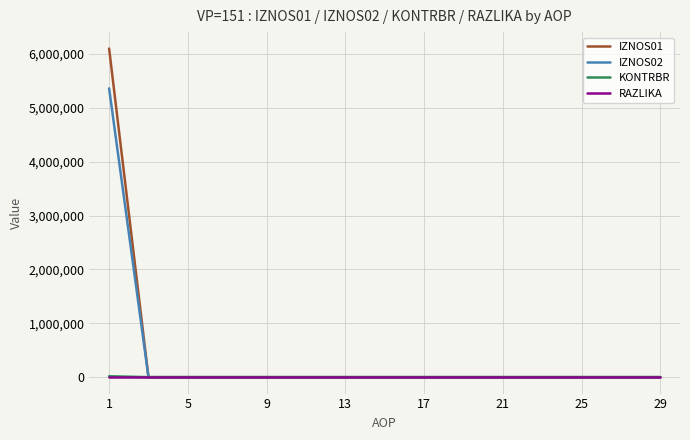

Which series has the largest range (max minus min)?

IZNOS01